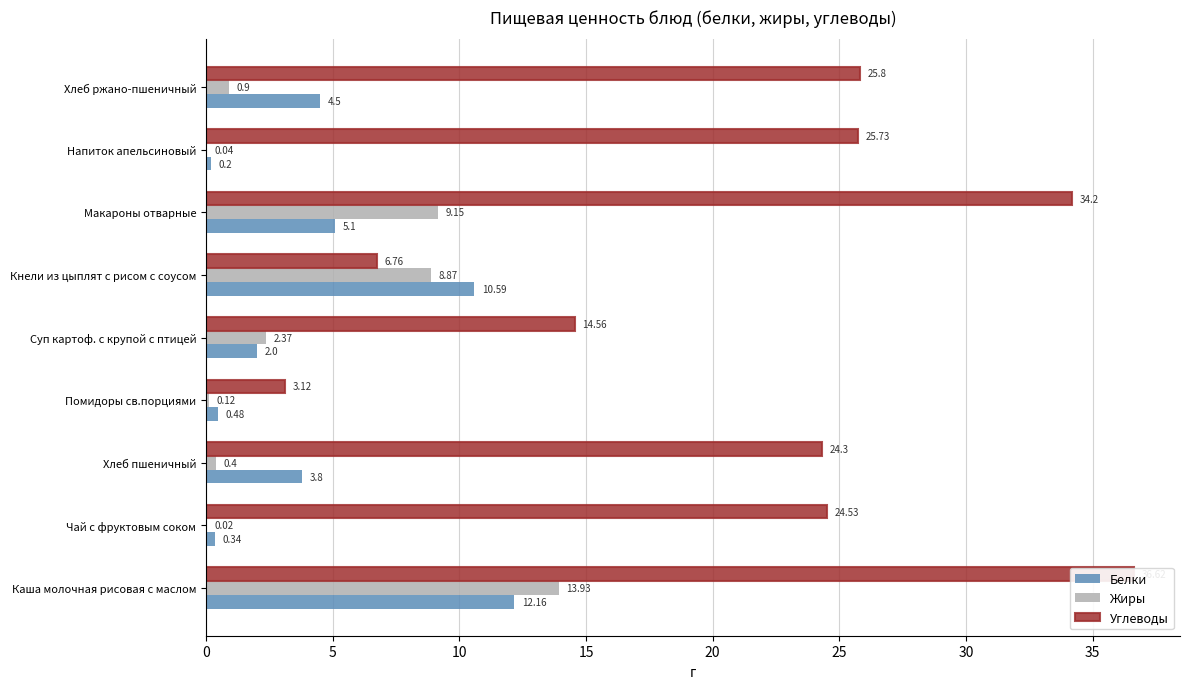

How many series are shown in this chart?

3